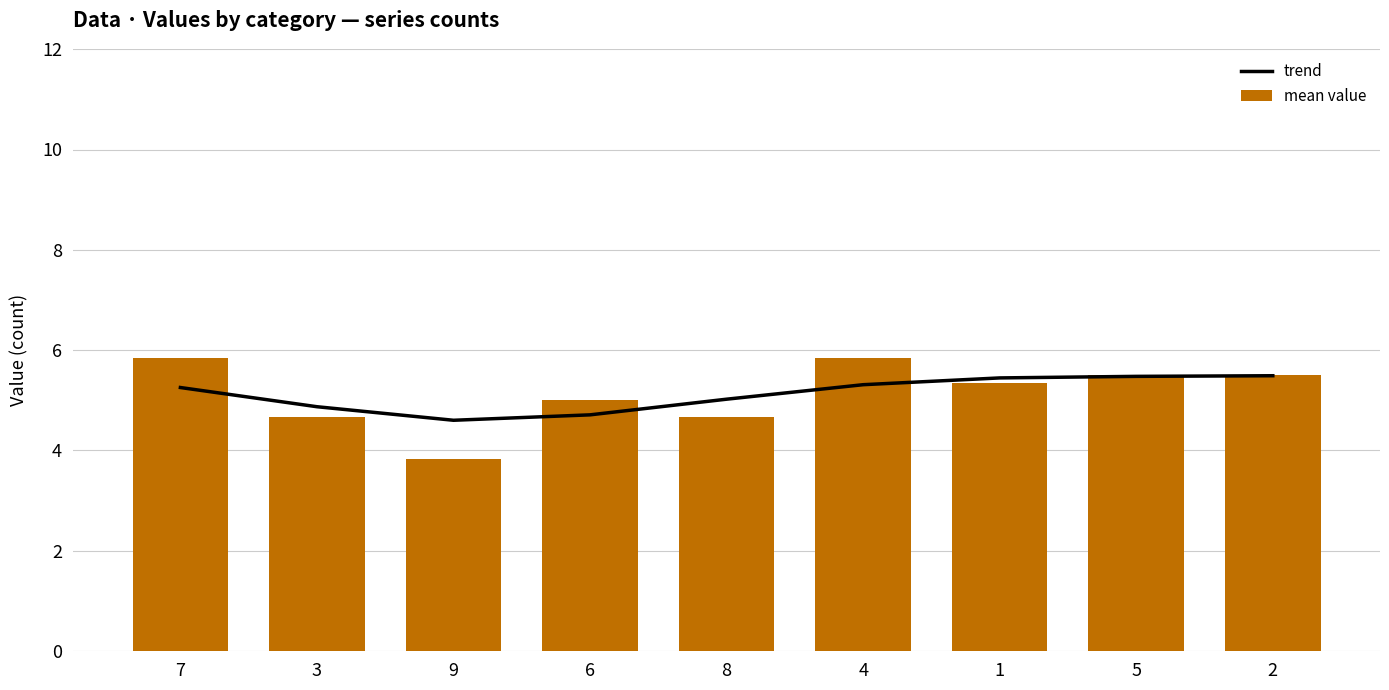

What is the label of the 4th bar from the left?

6